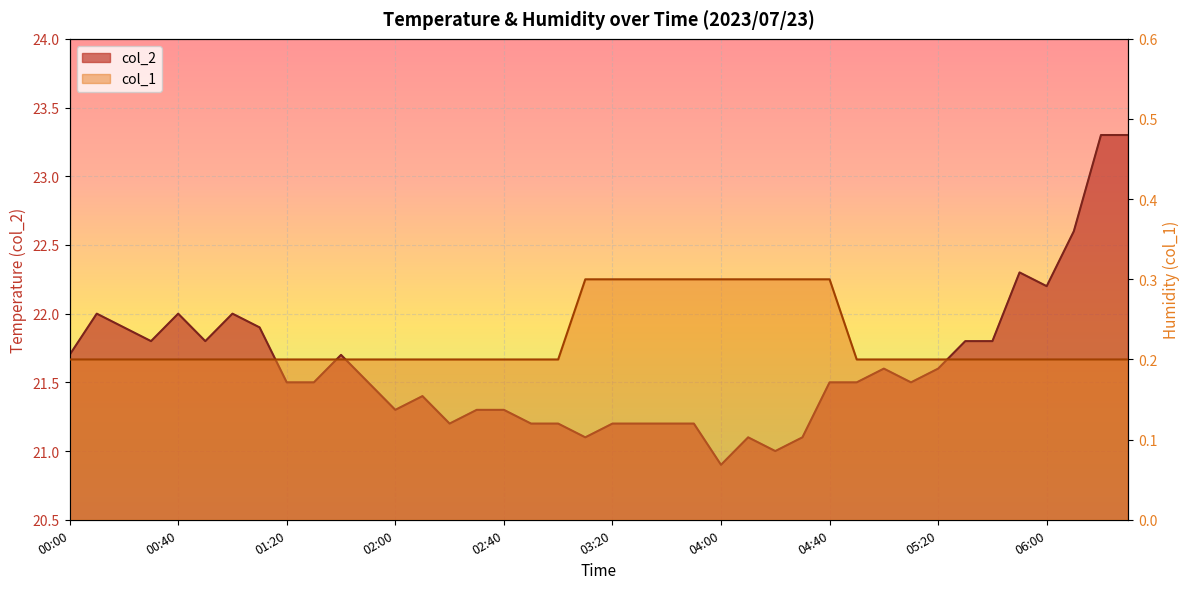

What is the label of the 37th point from the left?

06:00